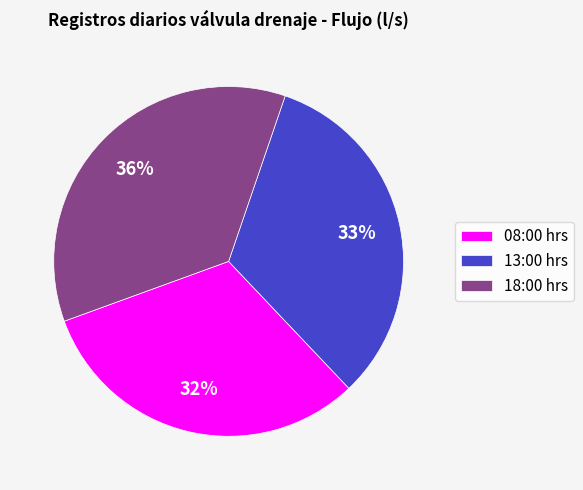

What percentage is the 18:00 hrs slice, to the nearest percent?

36%